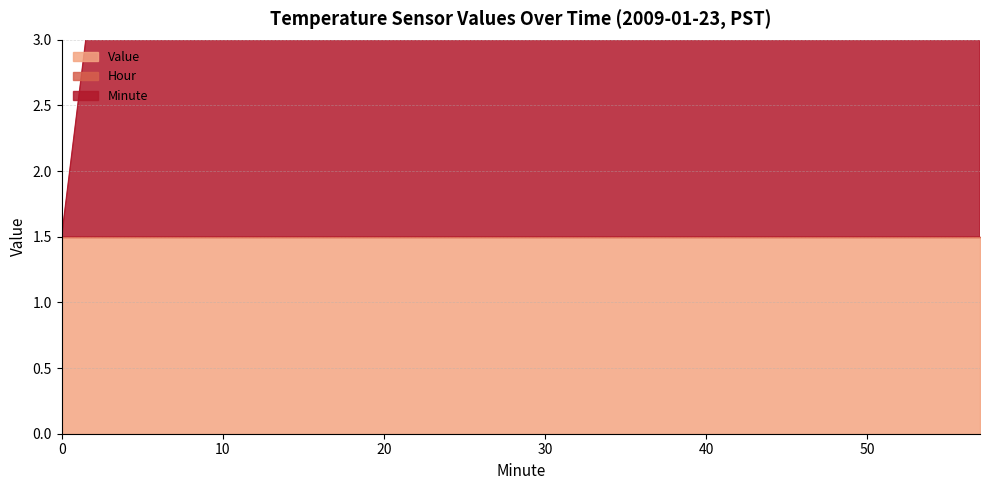

Is it true that Hour equals 0.0 at 48?

True